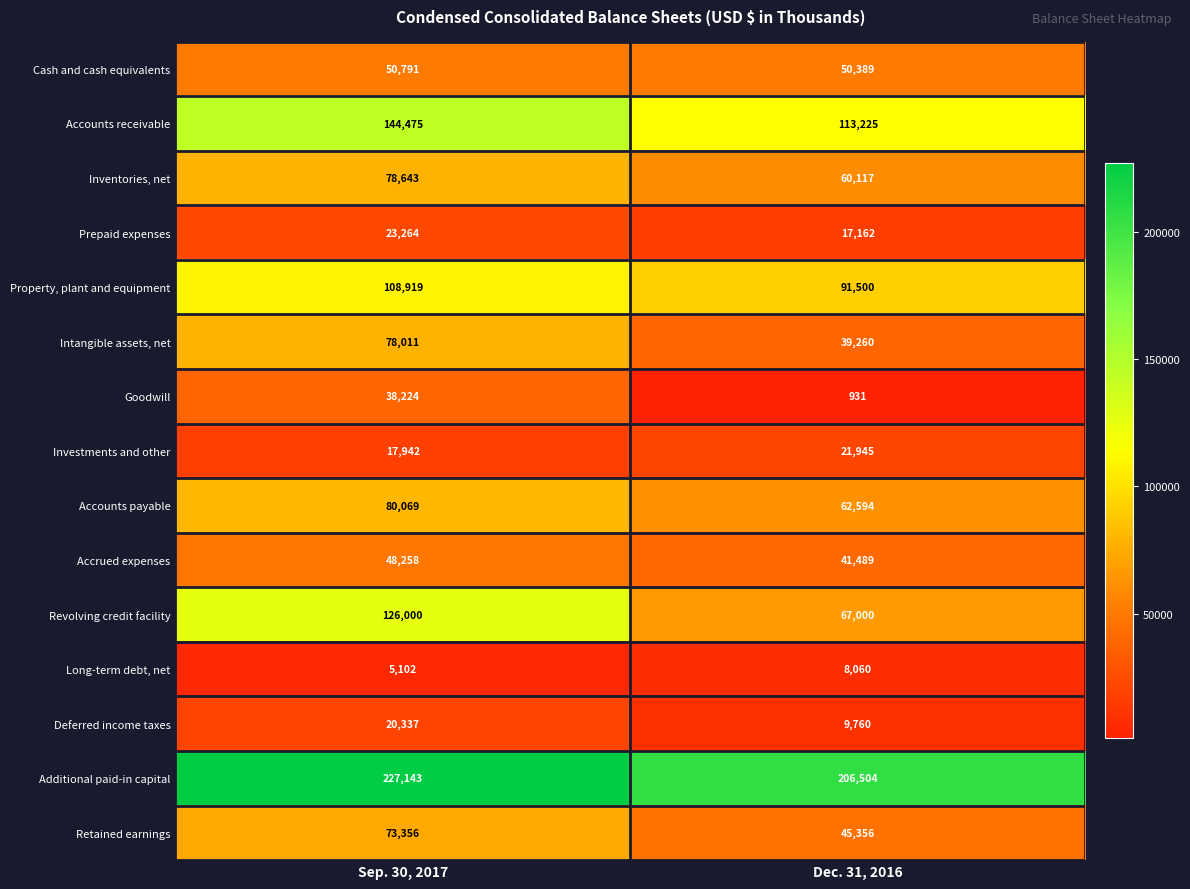

What is the average value of the Inventories, net series?

69380